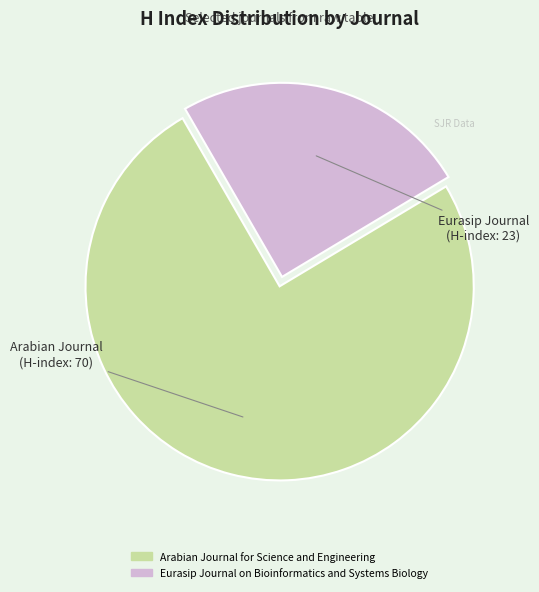

Approximately how many times larger is the value at Arabian Journal for Science and Engineering compared to Eurasip Journal on Bioinformatics and Systems Biology?

3.0